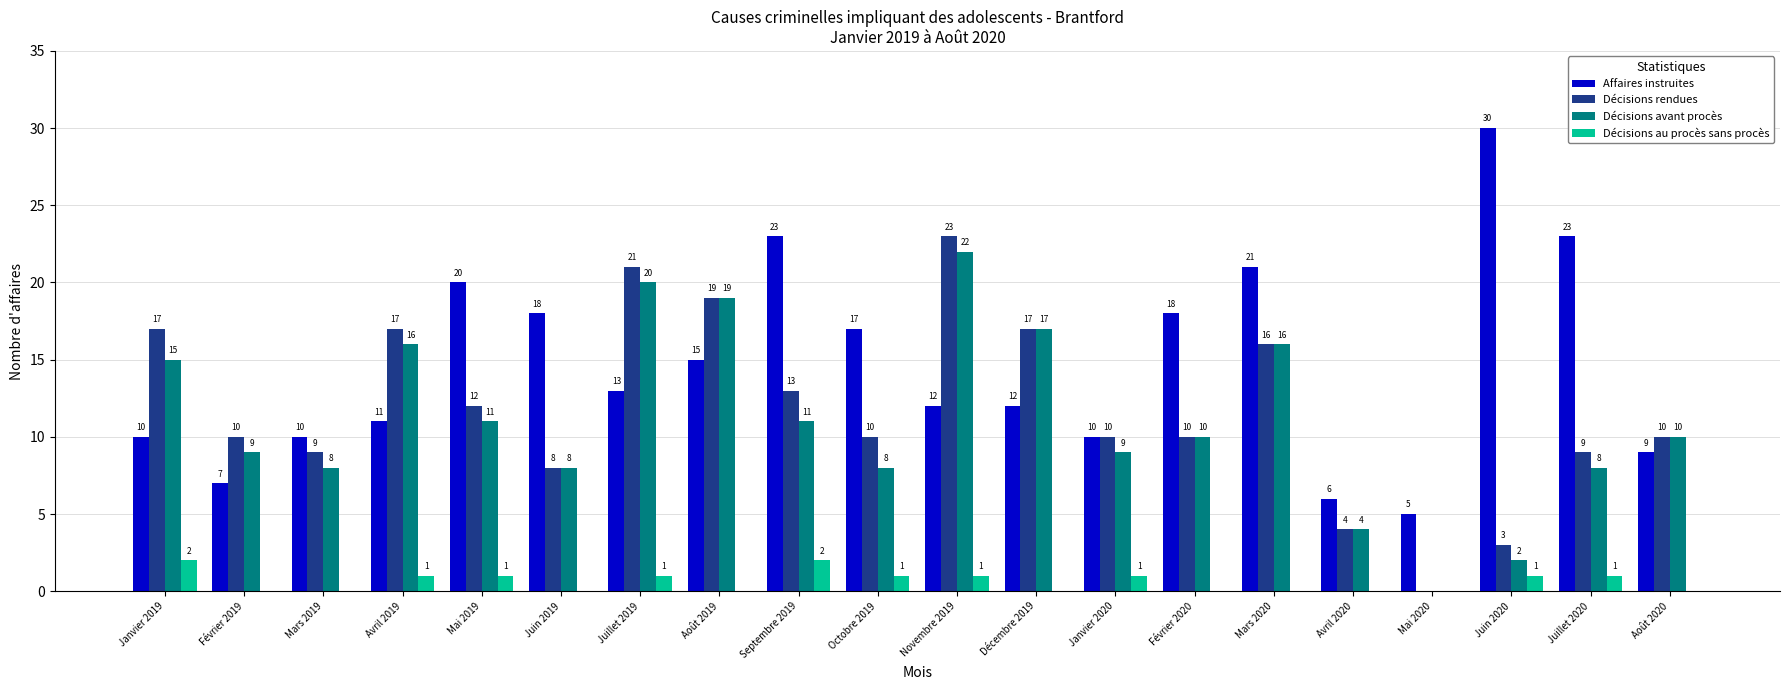

The value of Affaires instruites at Mai 2020 is 5. True or false?

True